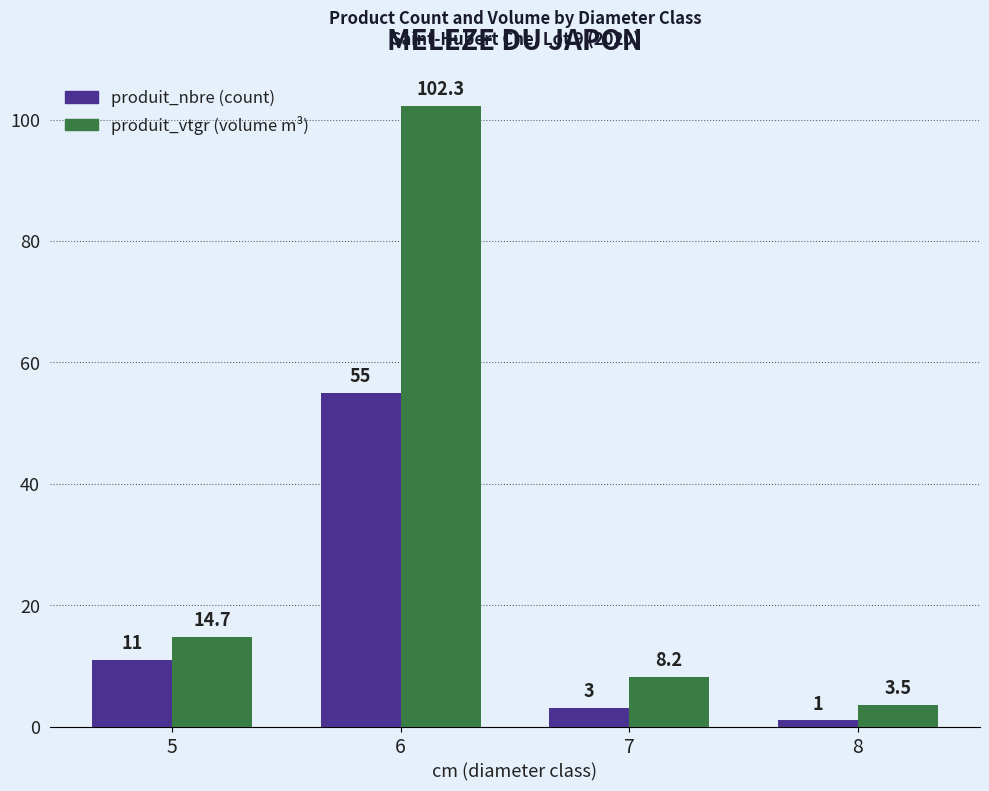

At which category does the chart reach its minimum across all series?

8